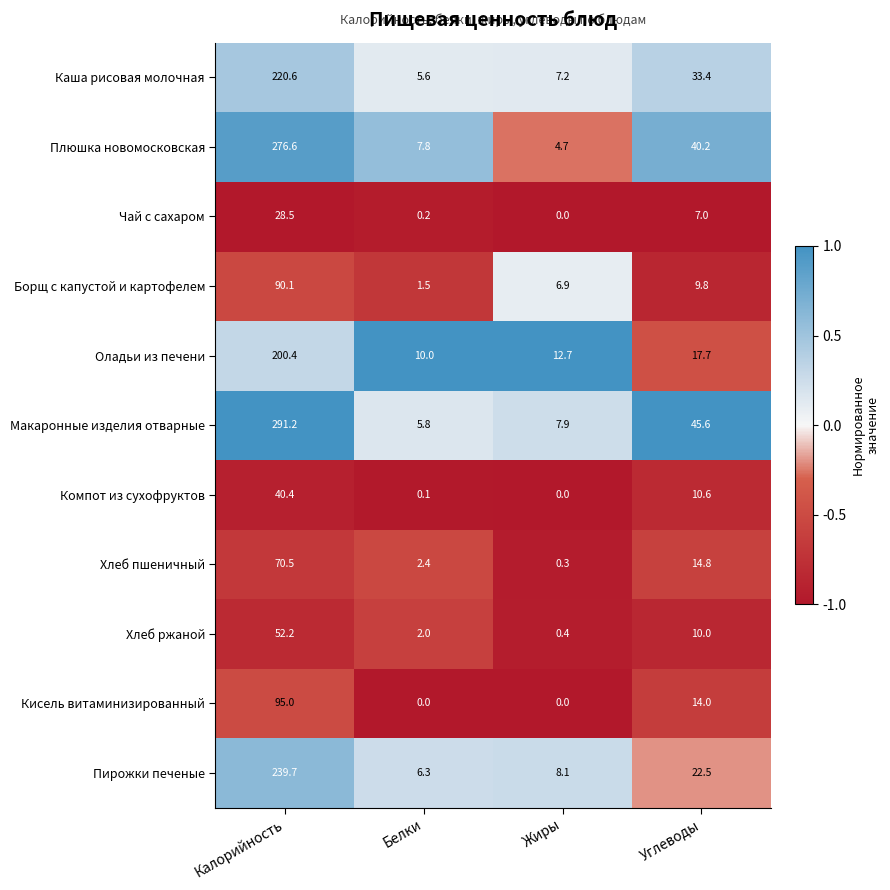

At which label does Оладьи из печени first exceed 17?

Калорийность